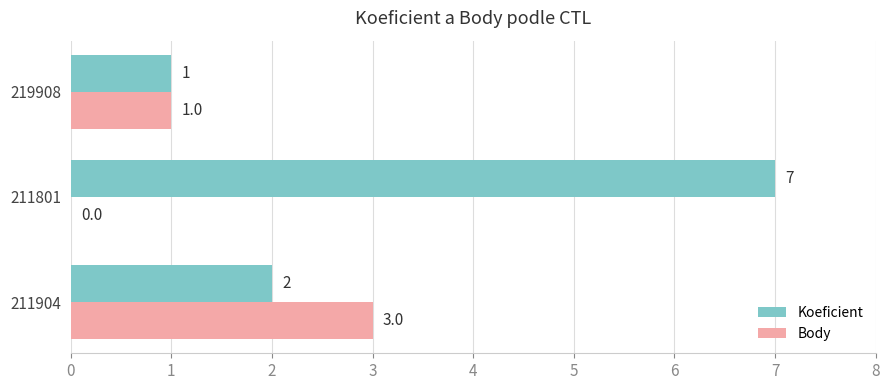

What is the total value across all series at 211904?

5